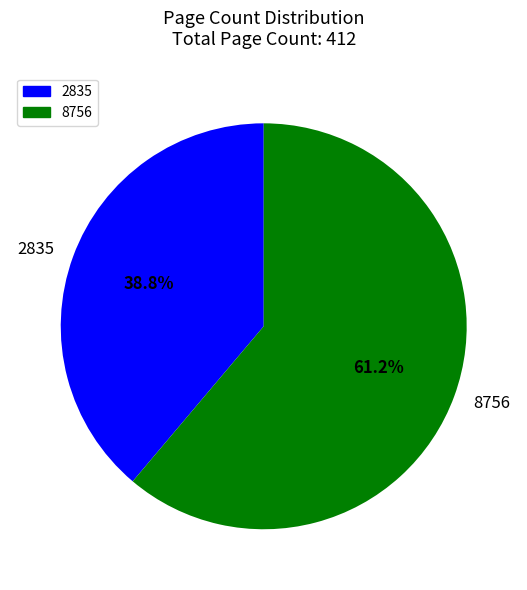

What is the smallest slice in the pie chart?

2835